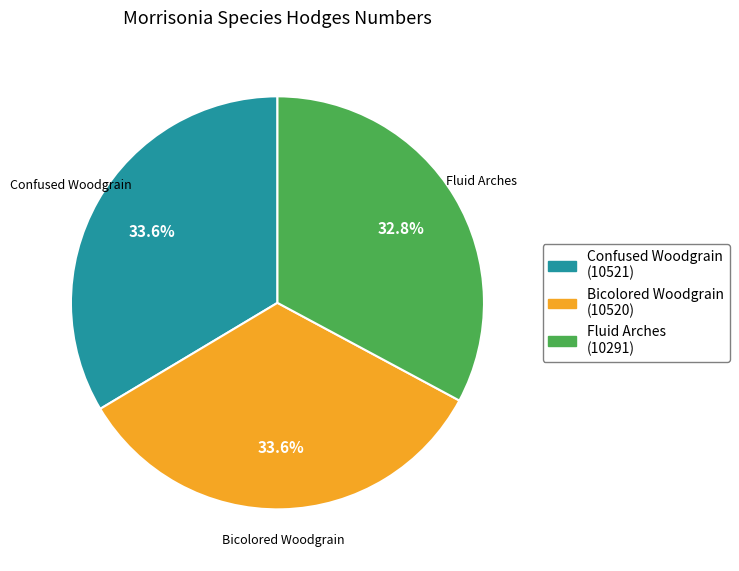

Do Confused Woodgrain and Fluid Arches together represent more than half of the pie?

Yes